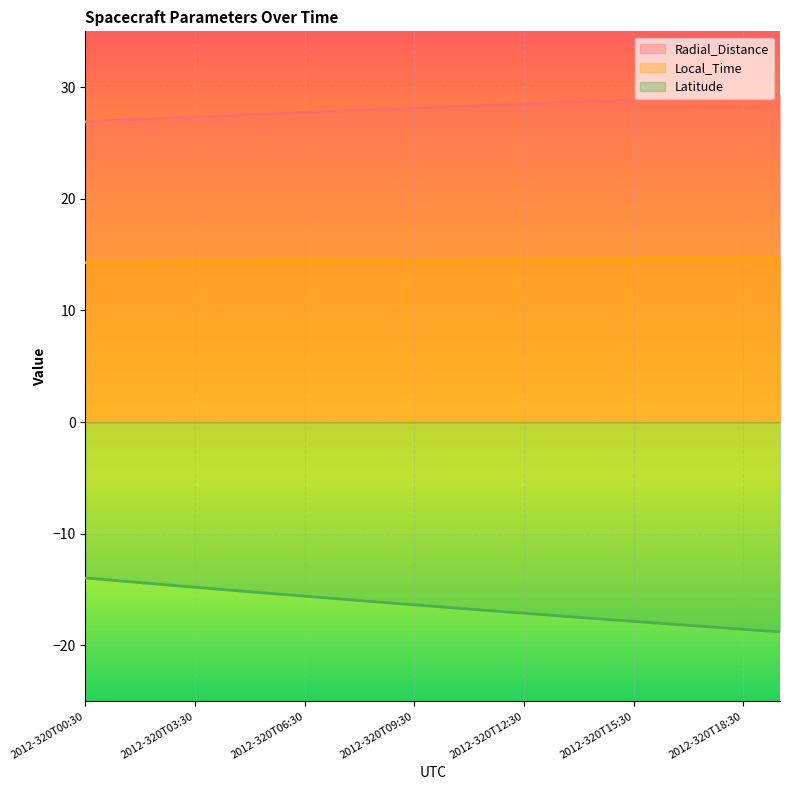

True or false: Local_Time has more than 2 interior local peaks.

False